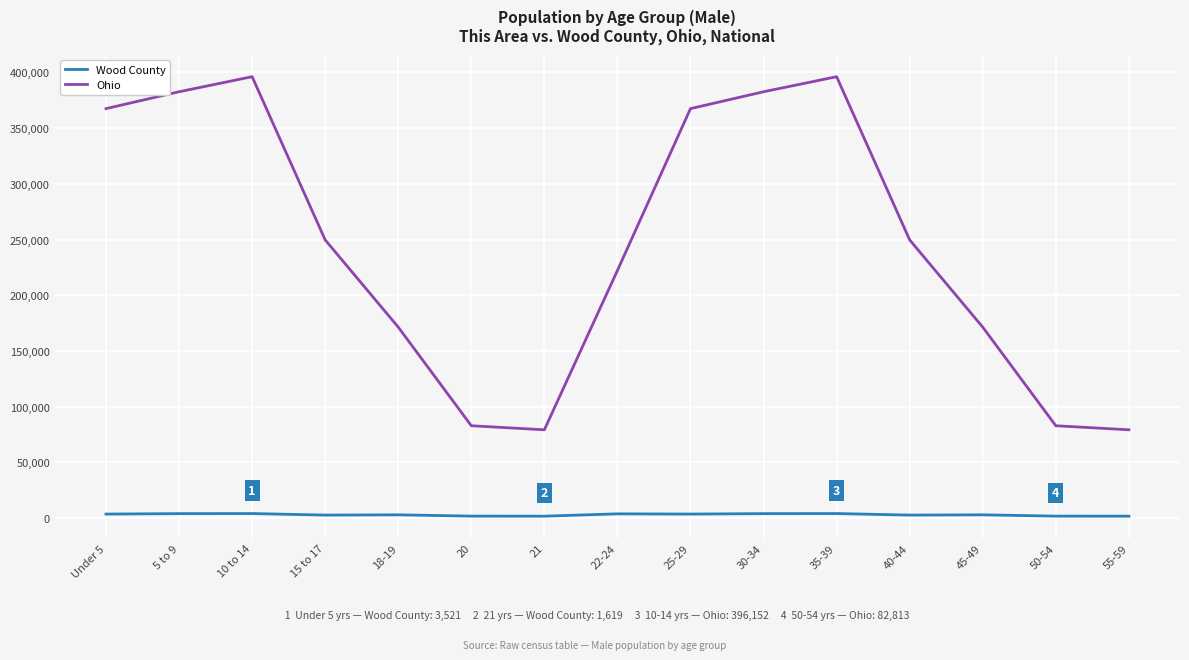

Where does the Wood County series first go above 2837?

Under 5